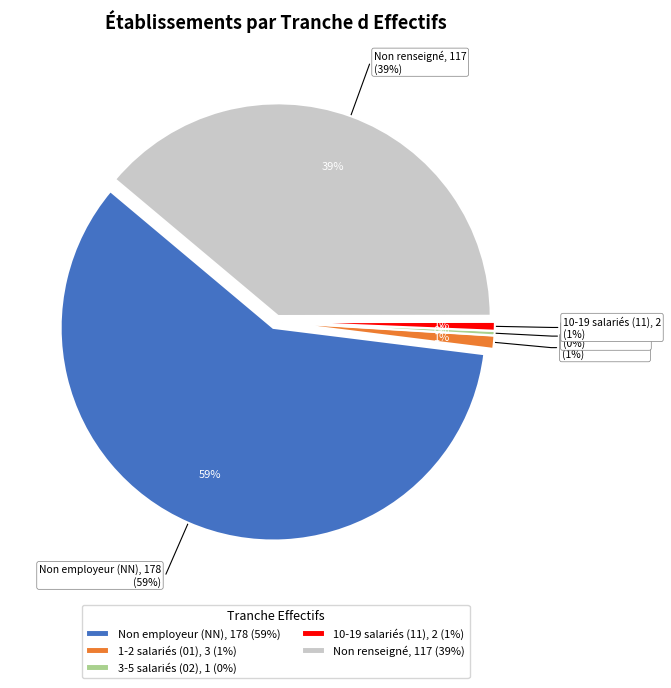

What portion of the pie excludes NN?

40.9%